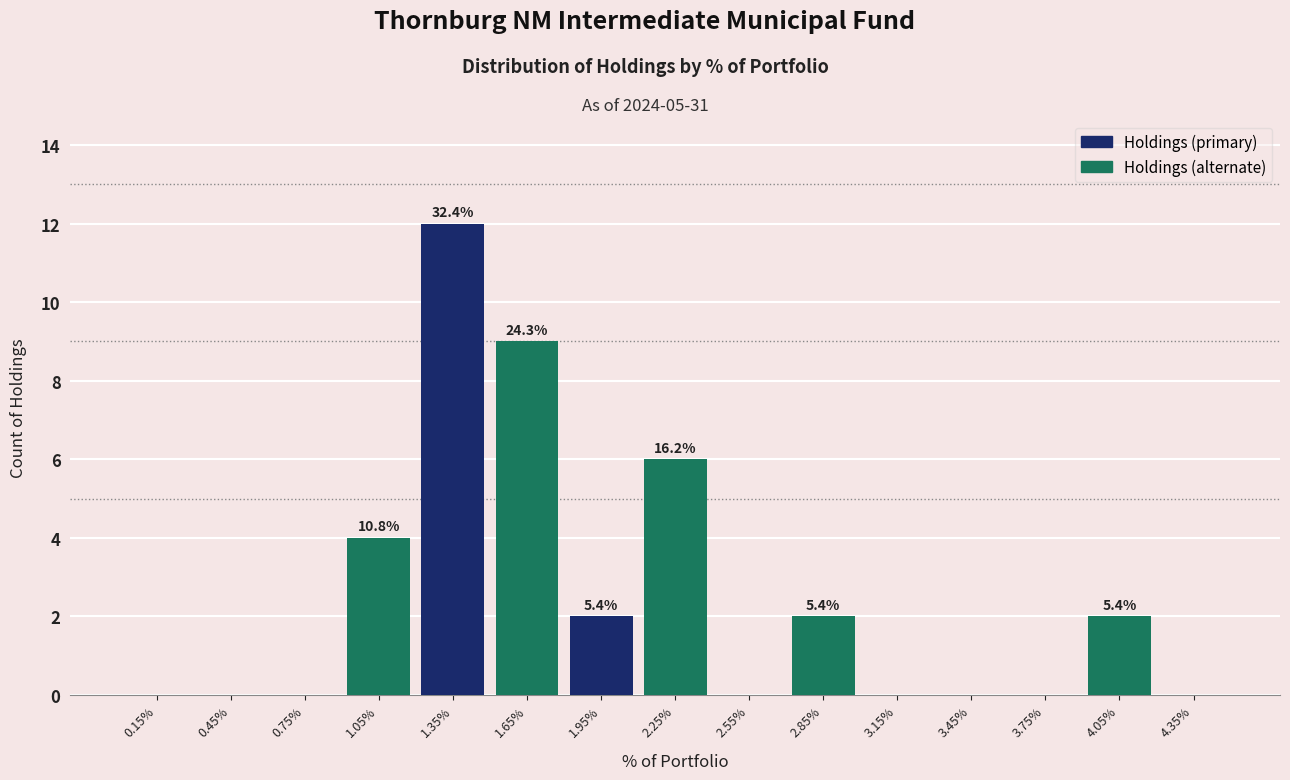

Reading left to right, transcribe all the data shown in this chart.

0.15%=0	0.45%=0	0.75%=0	1.05%=4	1.35%=12	1.65%=9	1.95%=2	2.25%=6	2.55%=0	2.85%=2	3.15%=0	3.45%=0	3.75%=0	4.05%=2	4.35%=0